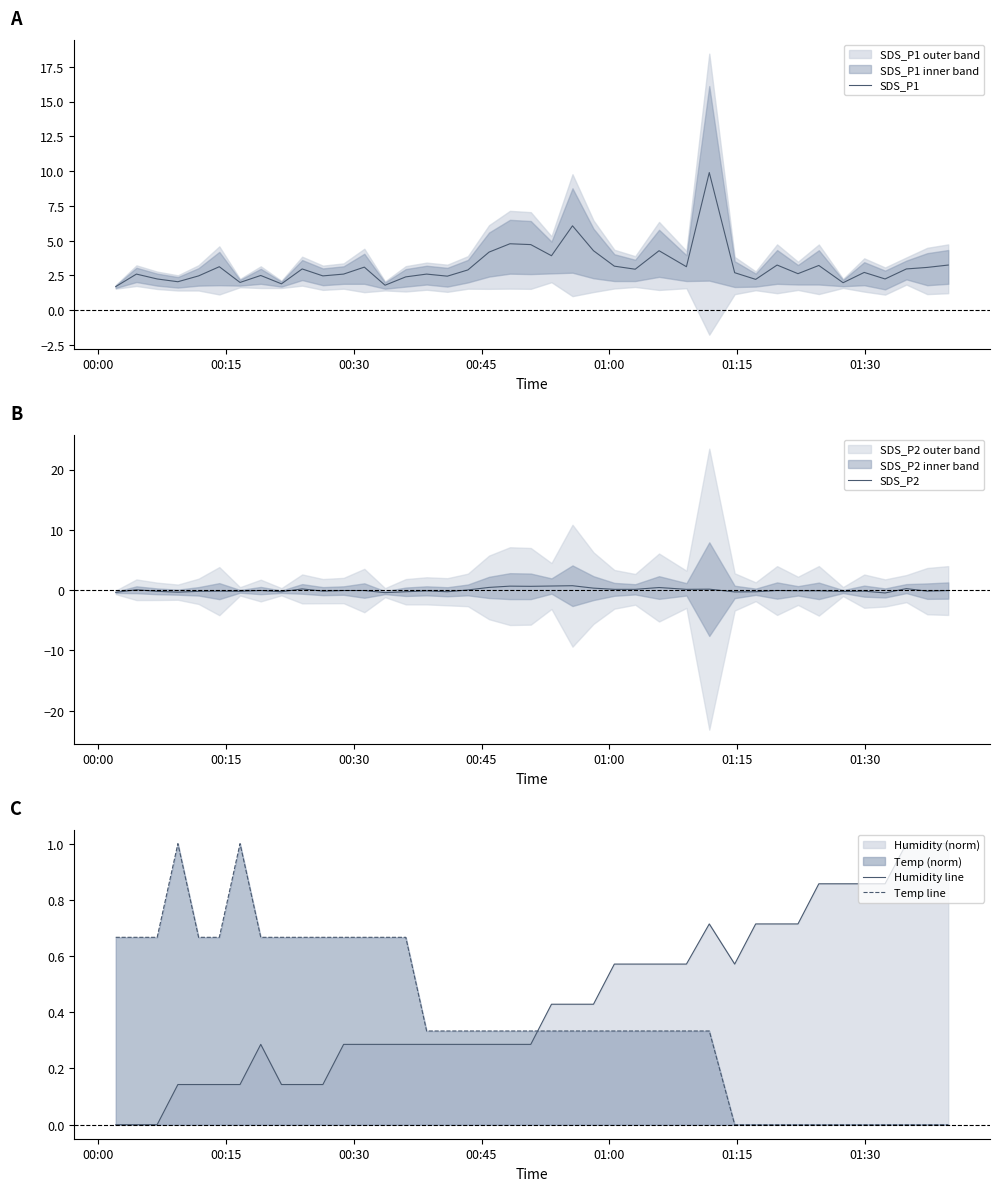

What is the difference between the second highest and second lowest values in the SDS_P2 series?

1.1